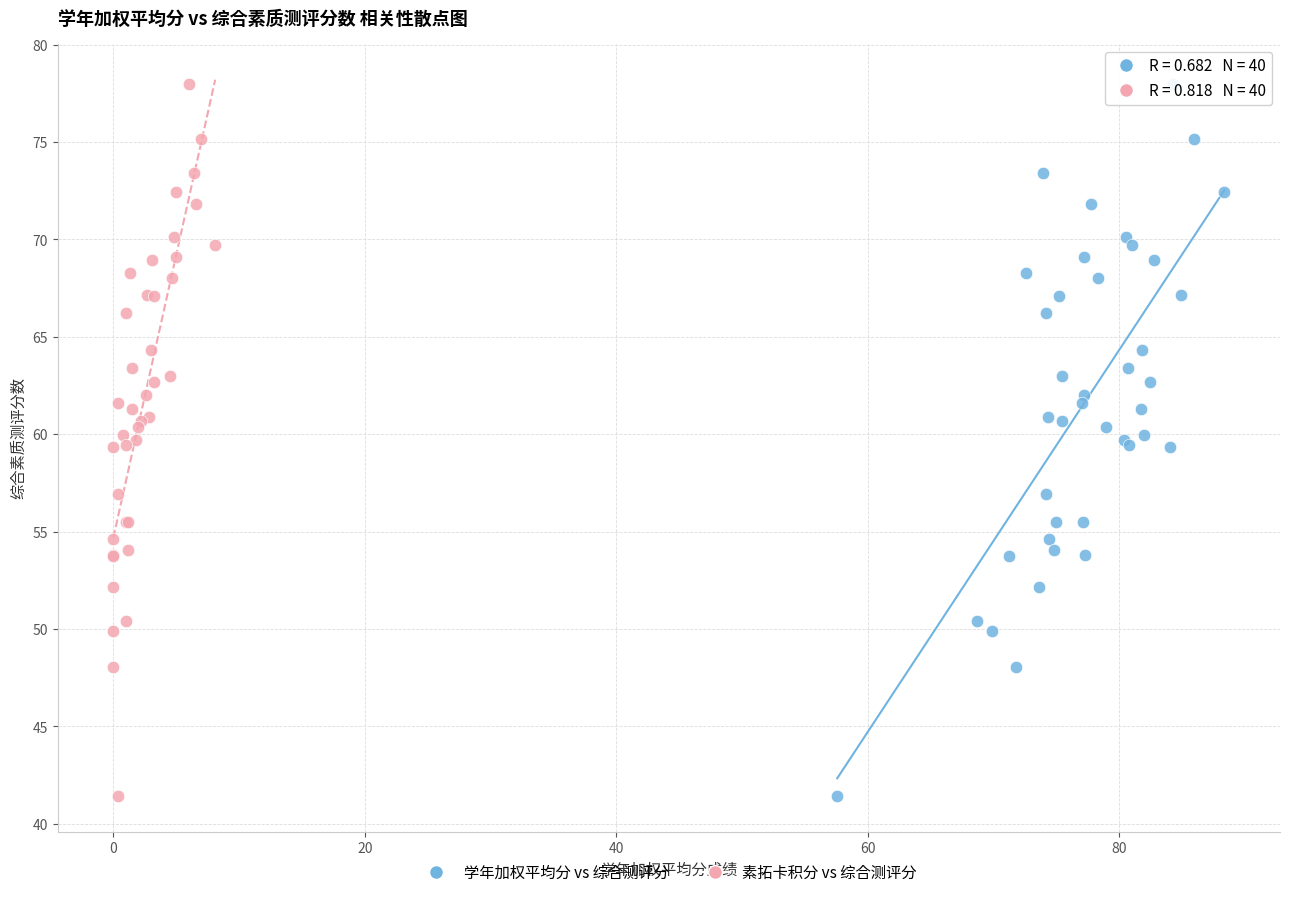

What are all the series names shown in the legend?

学年加权平均分 vs 综合测评分, 素拓卡积分 vs 综合测评分